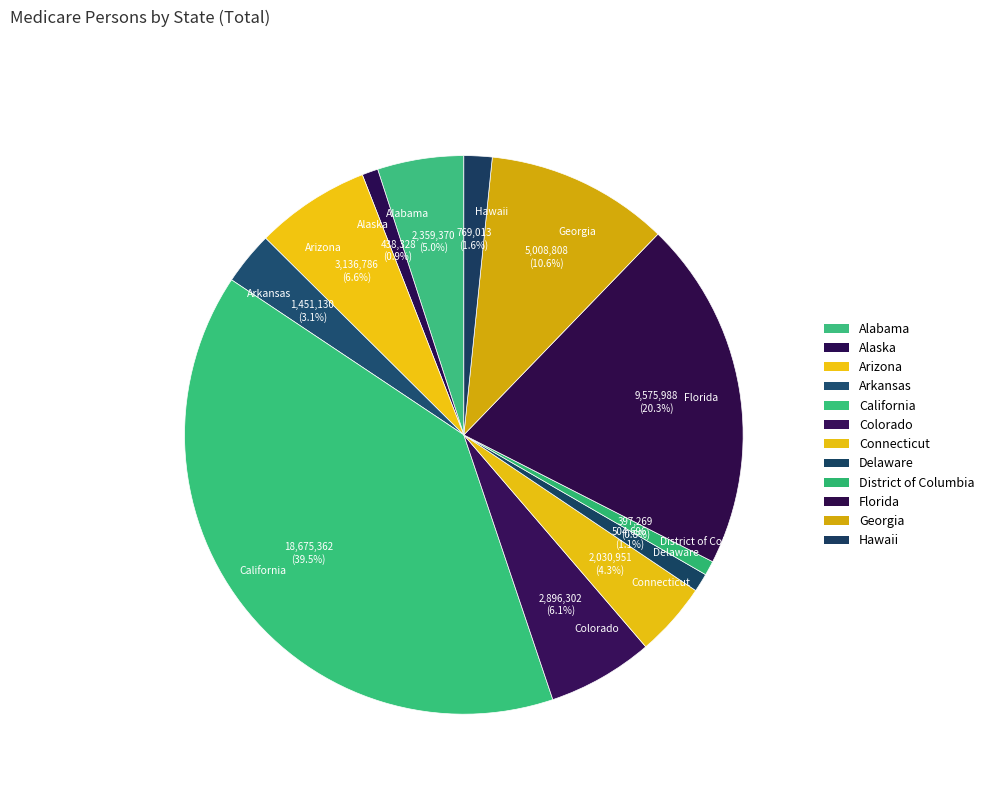

What percentage is the Florida slice, to the nearest percent?

20%